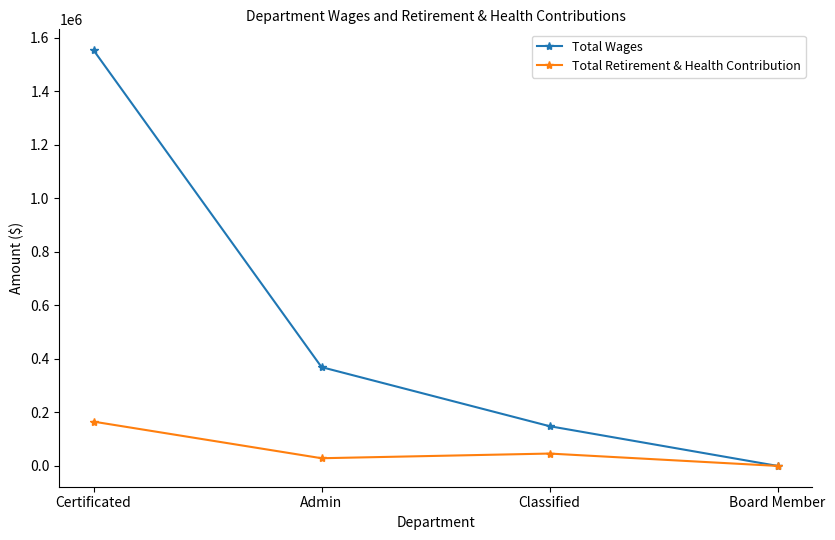

Rank the series by their average value, from lowest to highest.

Total Retirement & Health Contribution, Total Wages